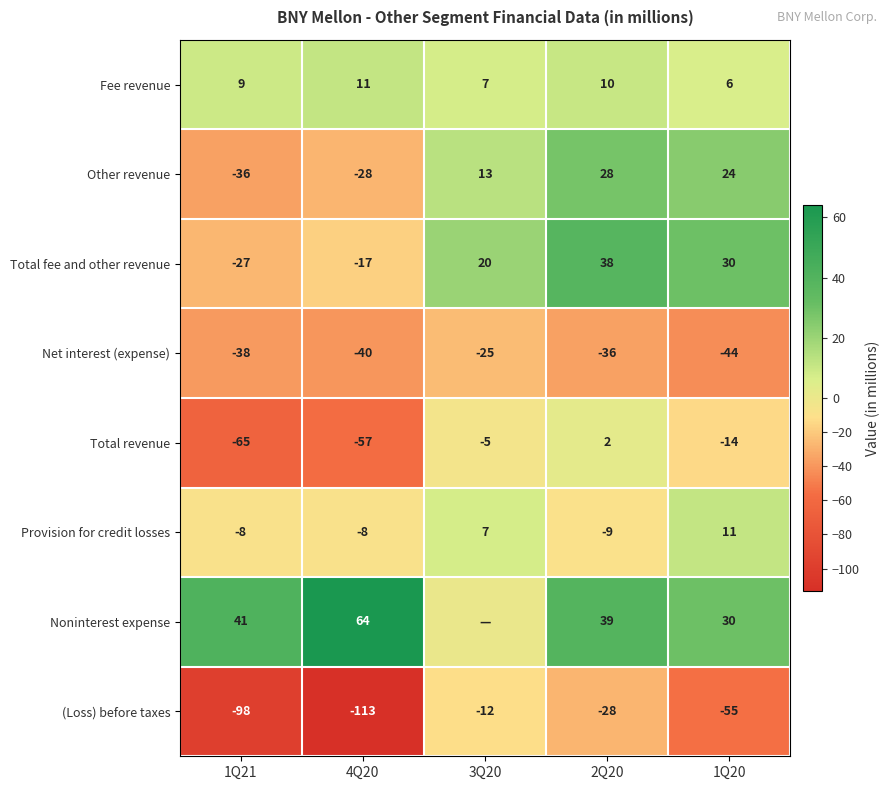

What is the minimum value shown in the chart?

-113